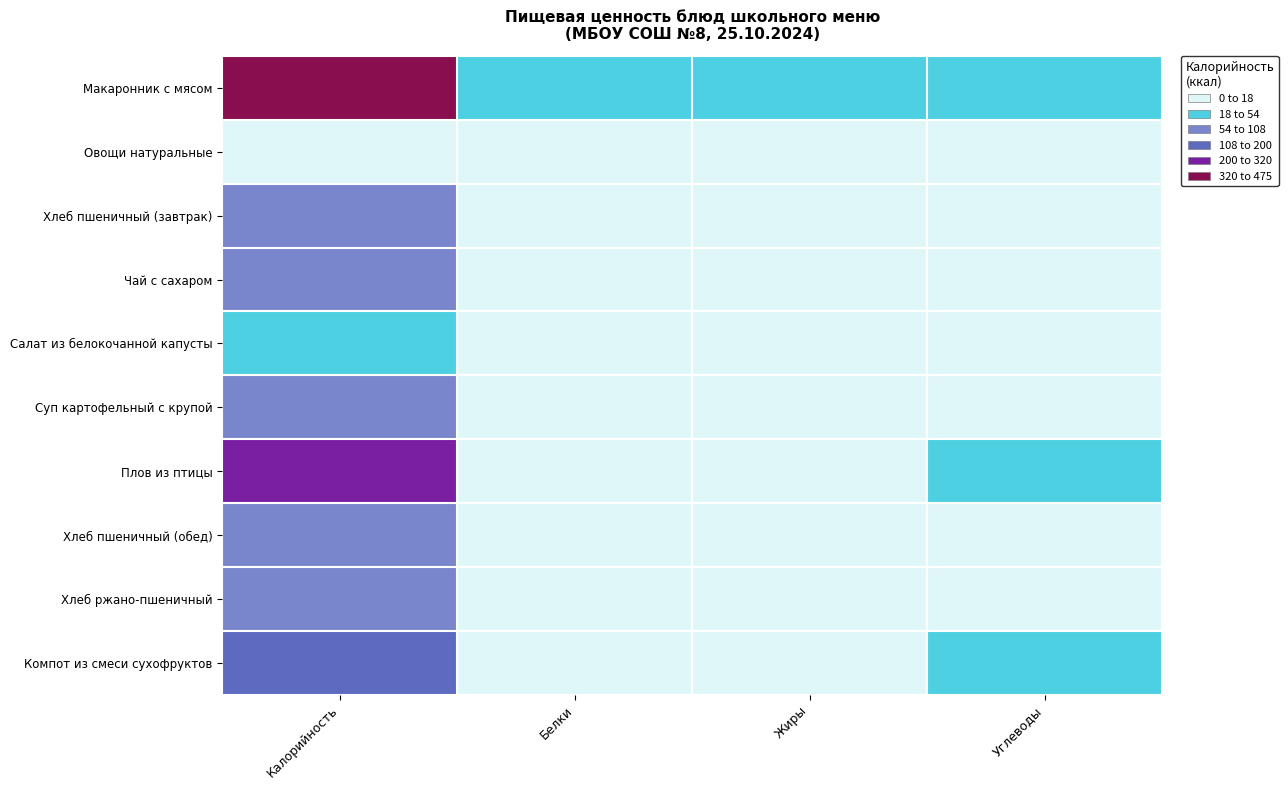

At how many categories does at least one series exceed 469?

1